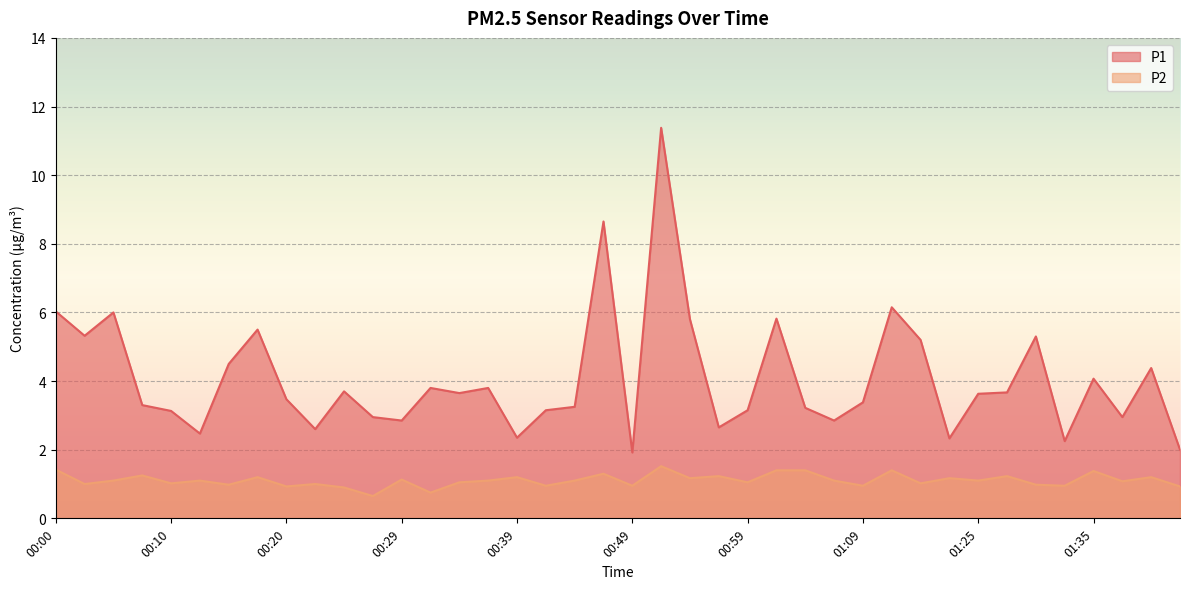

What is the label of the 31st point from the right?

00:22